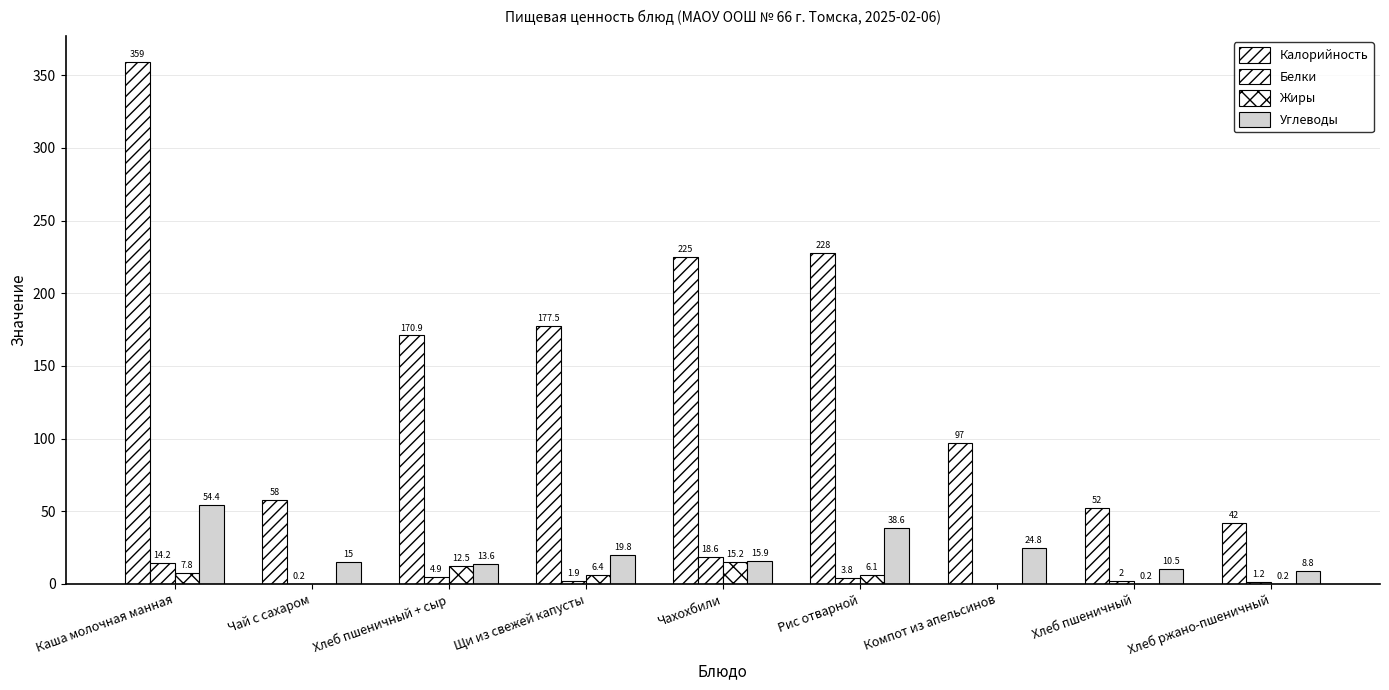

The Углеводы series shows 4.8 at Хлеб ржано-пшеничный. True or false?

False